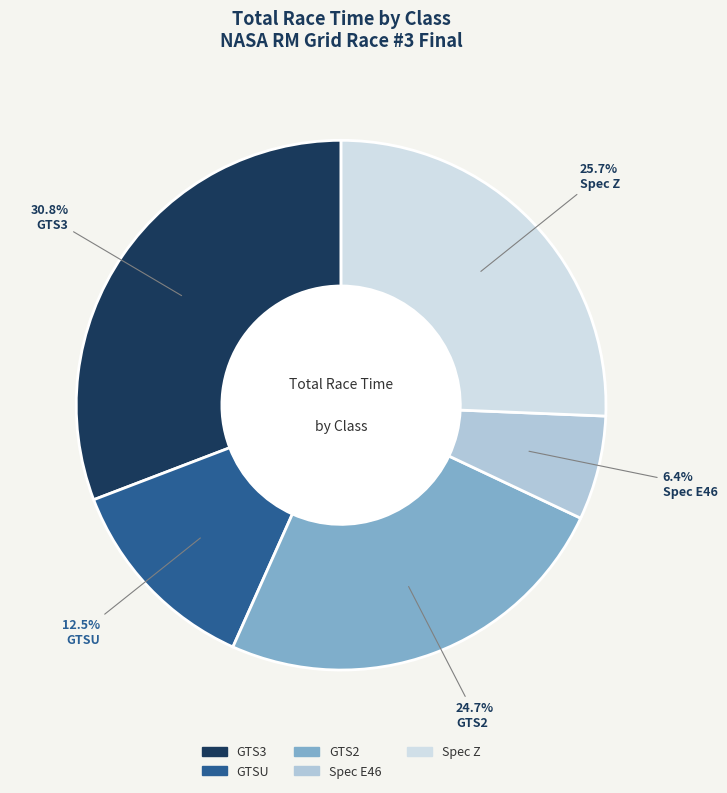

How much of the chart is everything except GTS2?

75.3%